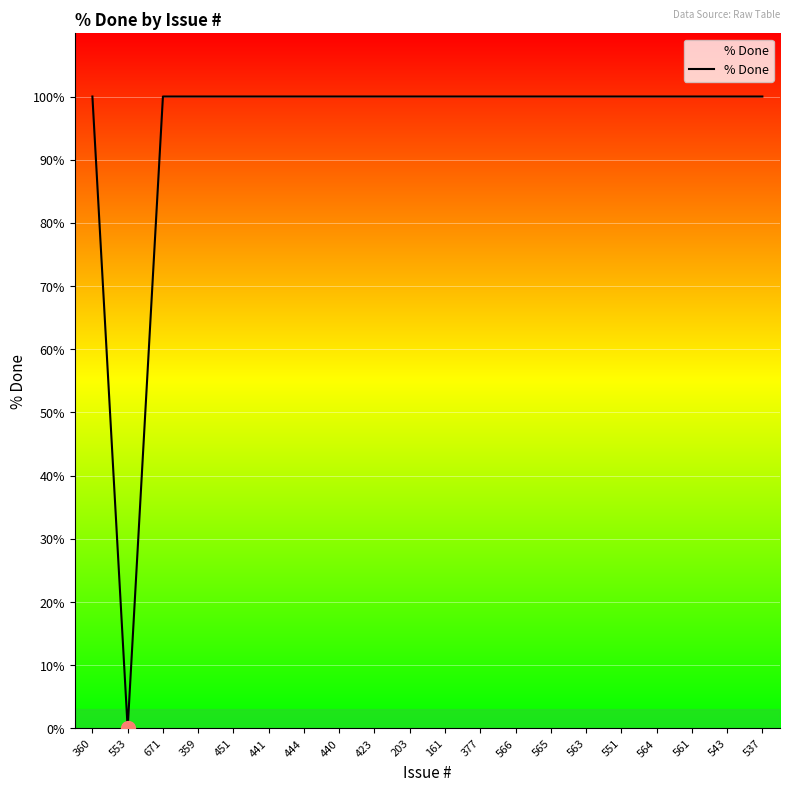

Reading left to right, transcribe all the data shown in this chart.

360=100	553=0	671=100	359=100	451=100	441=100	444=100	440=100	423=100	203=100	161=100	377=100	566=100	565=100	563=100	551=100	564=100	561=100	543=100	537=100